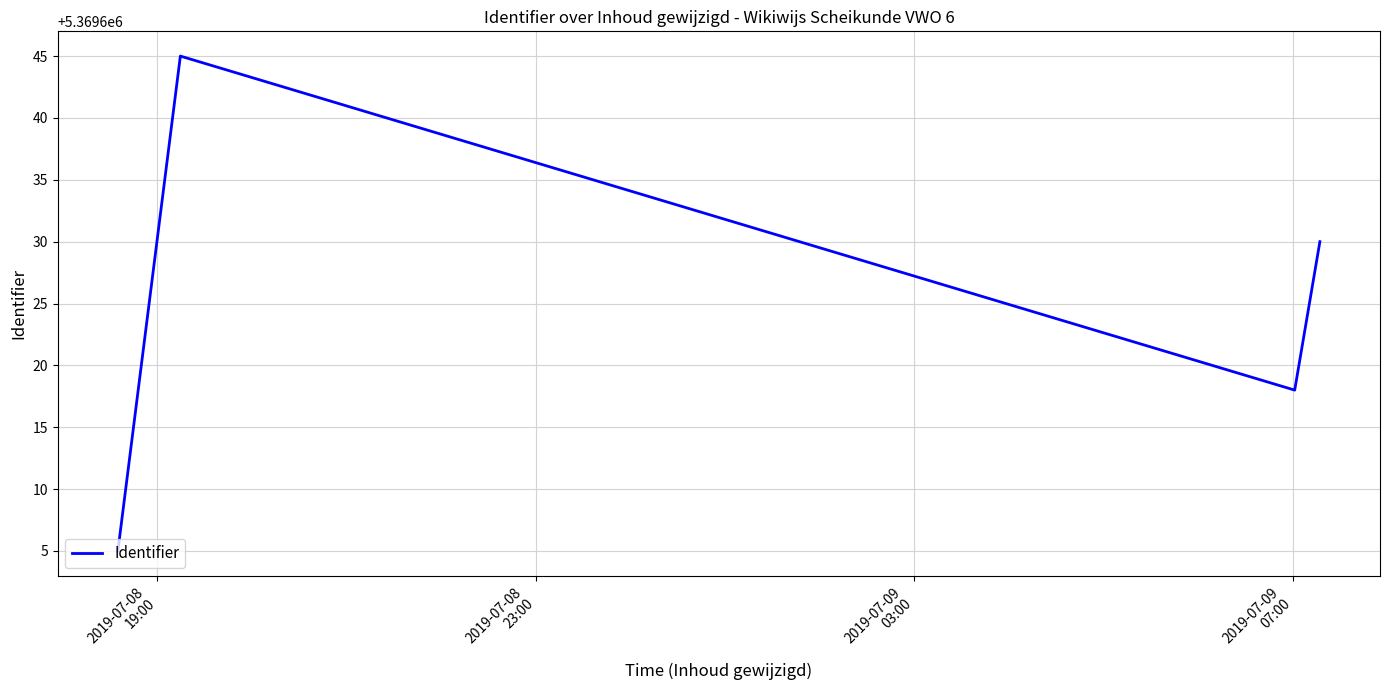

Is this an area chart (filled region under the line)?

No